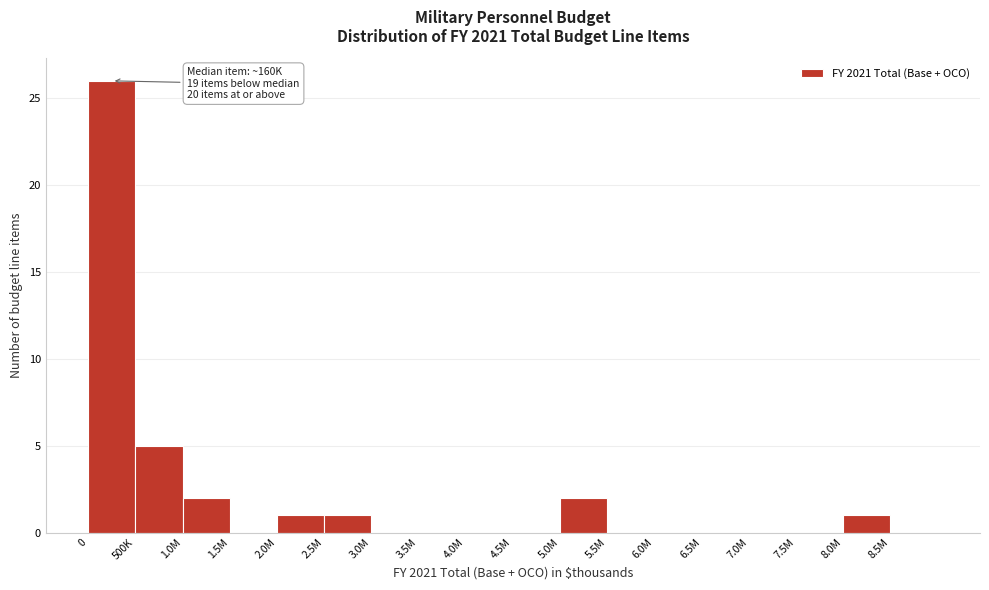

Reading left to right, extract all data points from this chart.

0=26	500K=5	1.0M=2	1.5M=0	2.0M=1	2.5M=1	3.0M=0	3.5M=0	4.0M=0	4.5M=0	5.0M=2	5.5M=0	6.0M=0	6.5M=0	7.0M=0	7.5M=0	8.0M=1	8.5M=0